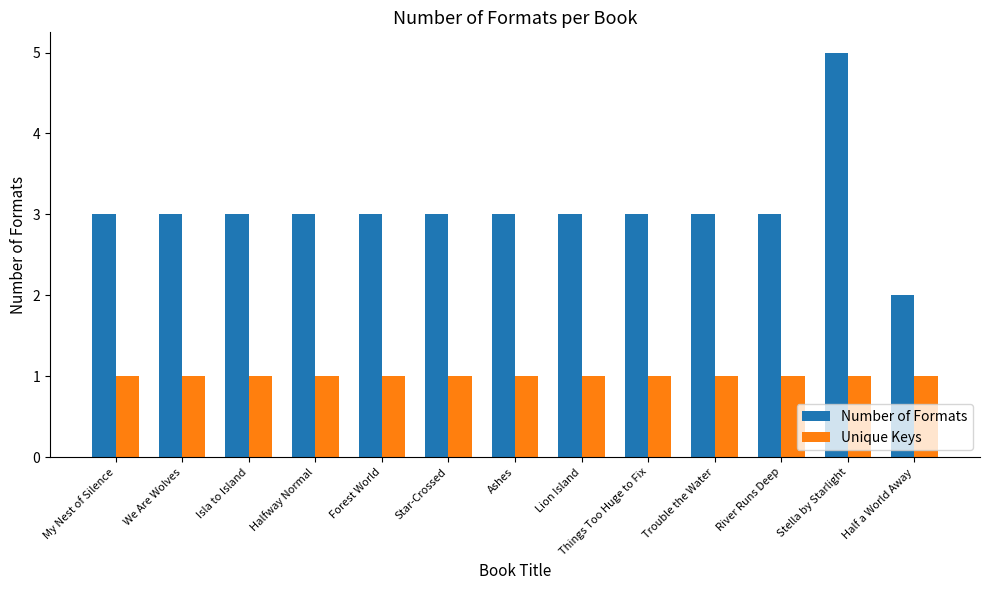

Rank the series at Stella by Starlight from highest to lowest value.

Number of Formats, Unique Keys